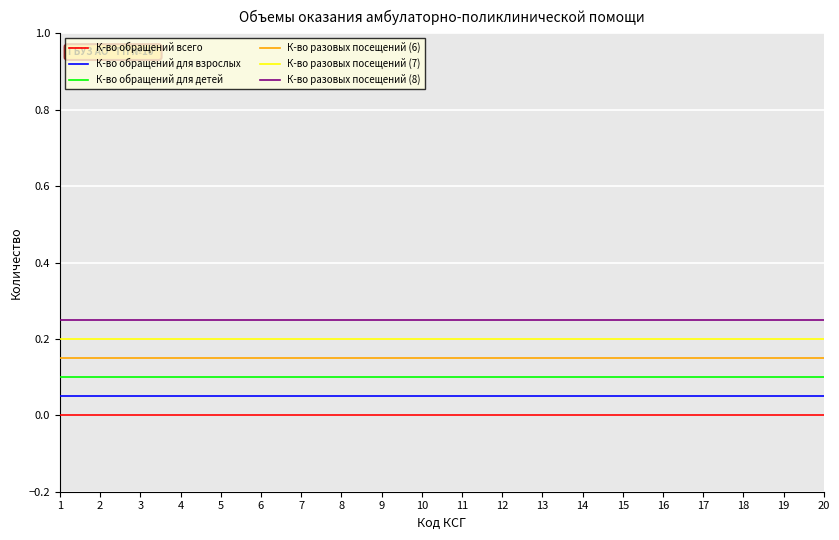

True or false: К-во обращений всего and К-во разовых посещений (7) intersect in this chart.

False